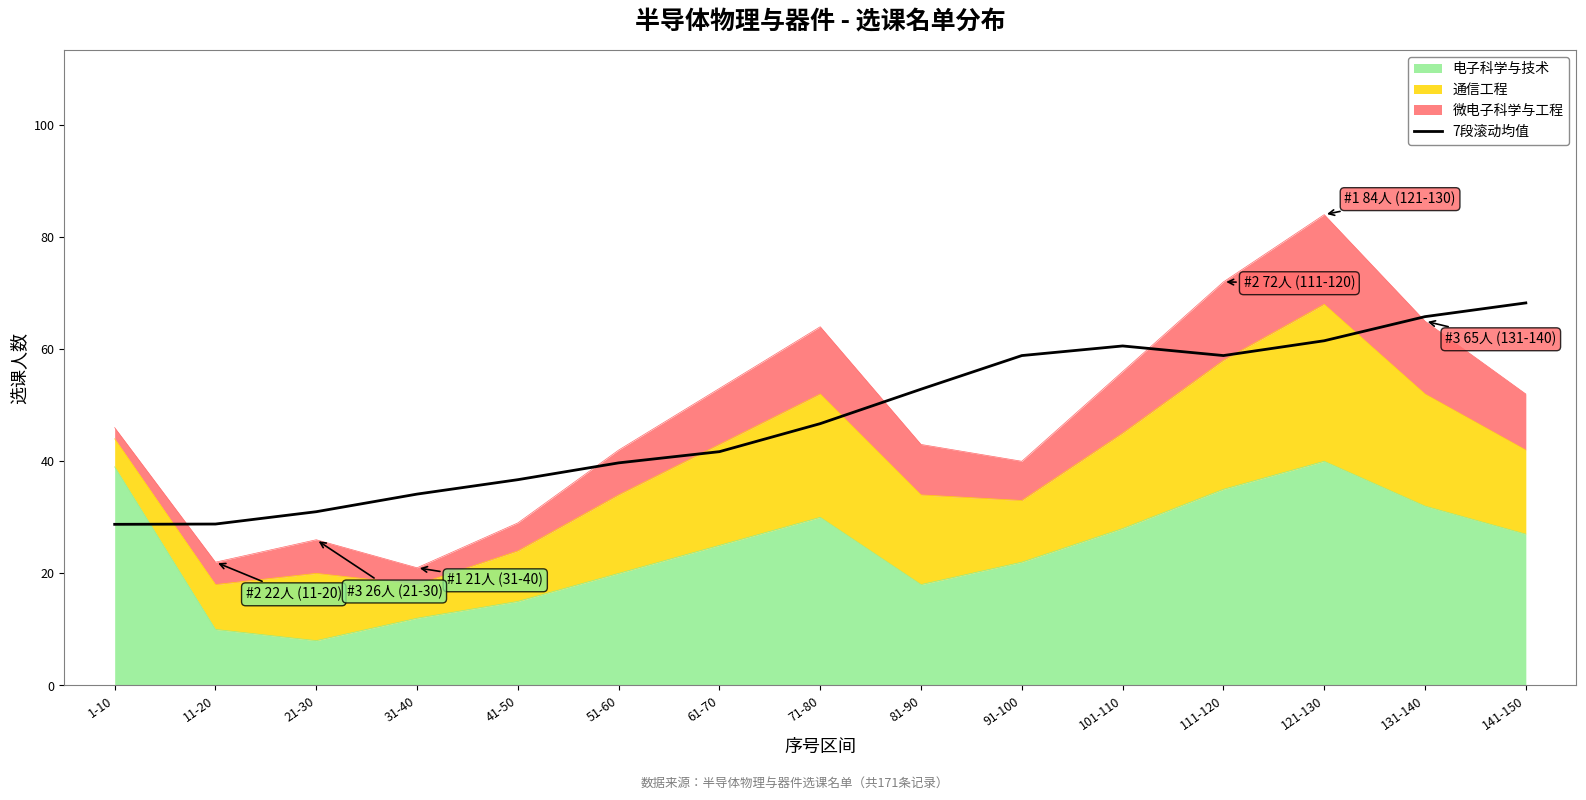

Between 111-120 and 41-50, which is larger?

111-120